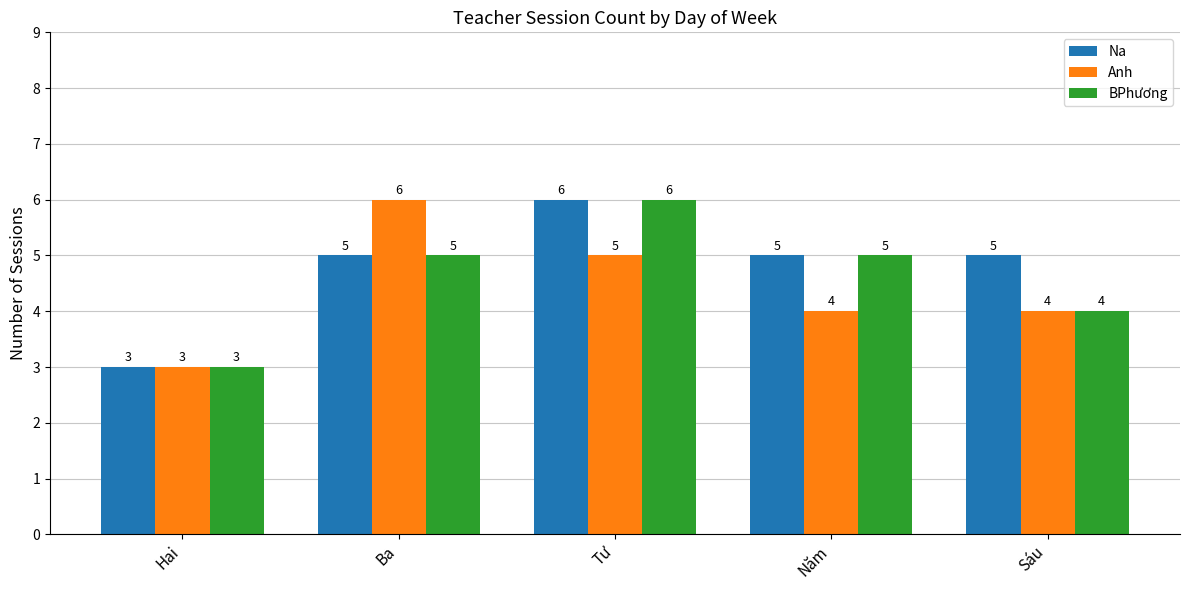

Reading right to left, transcribe all the data shown in this chart.

Na: Sáu=5	Năm=5	Tư=6	Ba=5	Hai=3
Anh: Sáu=4	Năm=4	Tư=5	Ba=6	Hai=3
BPhương: Sáu=4	Năm=5	Tư=6	Ba=5	Hai=3